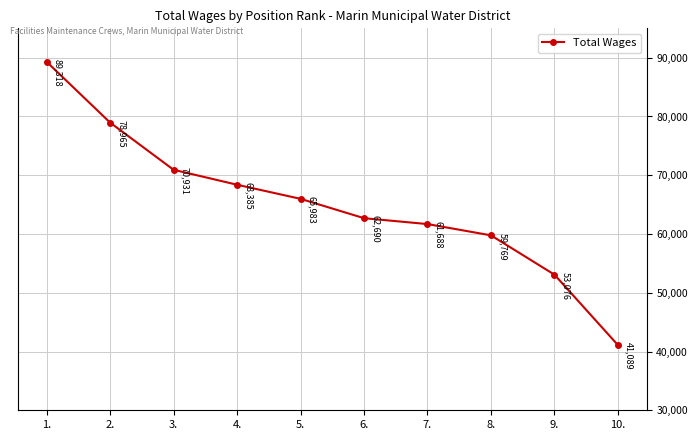

Rank the categories by value from lowest to highest.

10., 9., 8., 7., 6., 5., 4., 3., 2., 1.